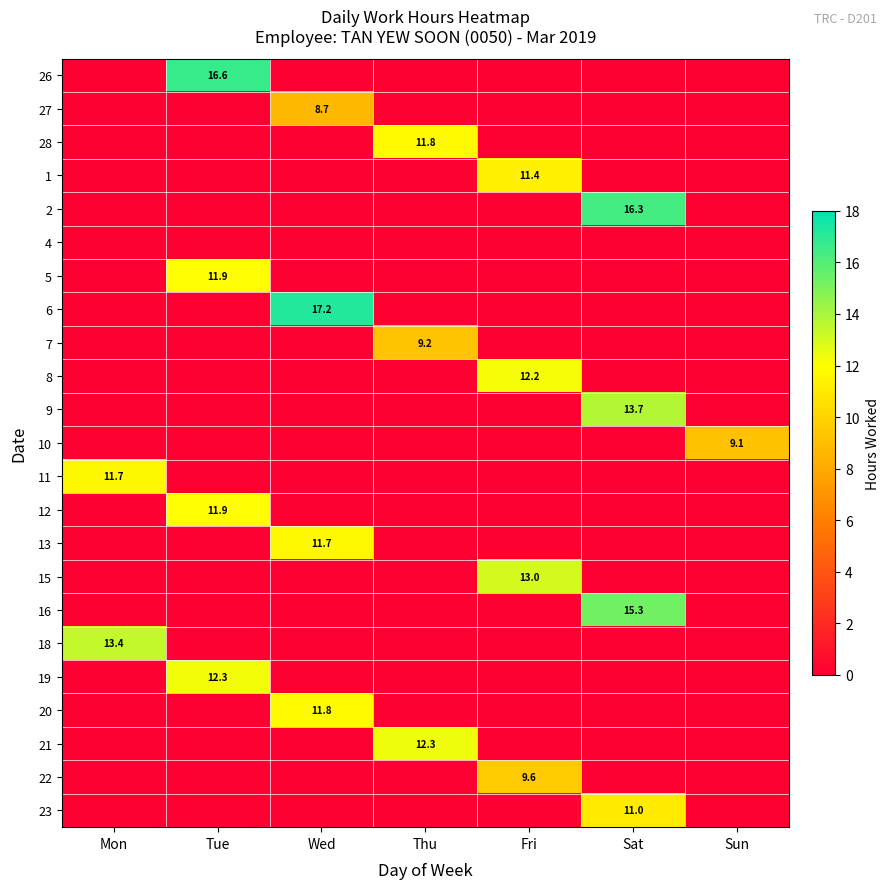

Is it true that 2 equals 16.3 at Sat?

True